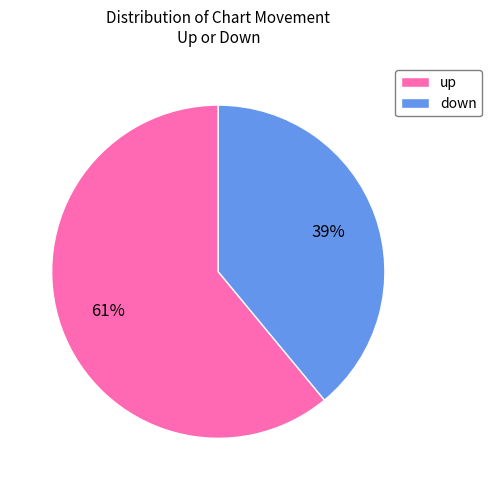

What percentage is the up slice, to the nearest percent?

61%